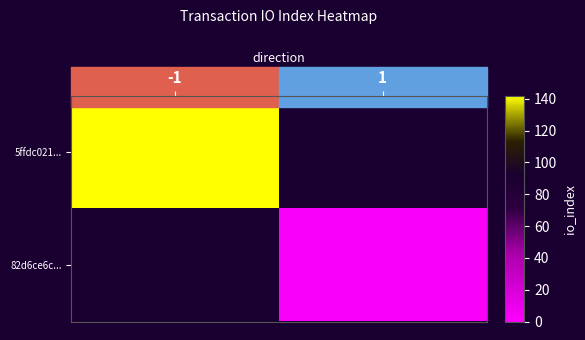

At which label does 5ffdc021... reach its peak?

-1